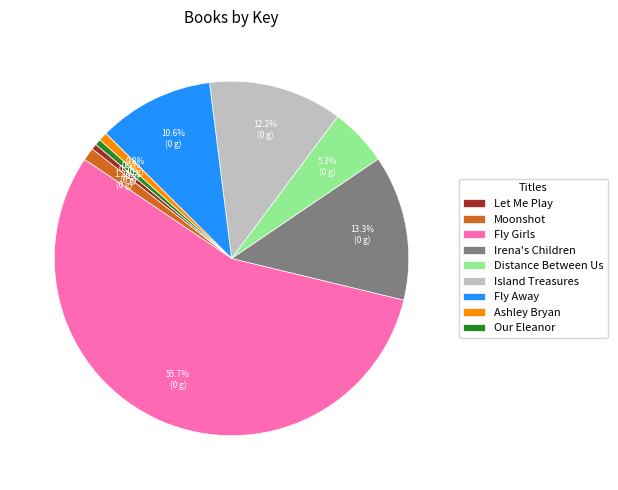

True or false: Island Treasures accounts for 12% of the total.

True